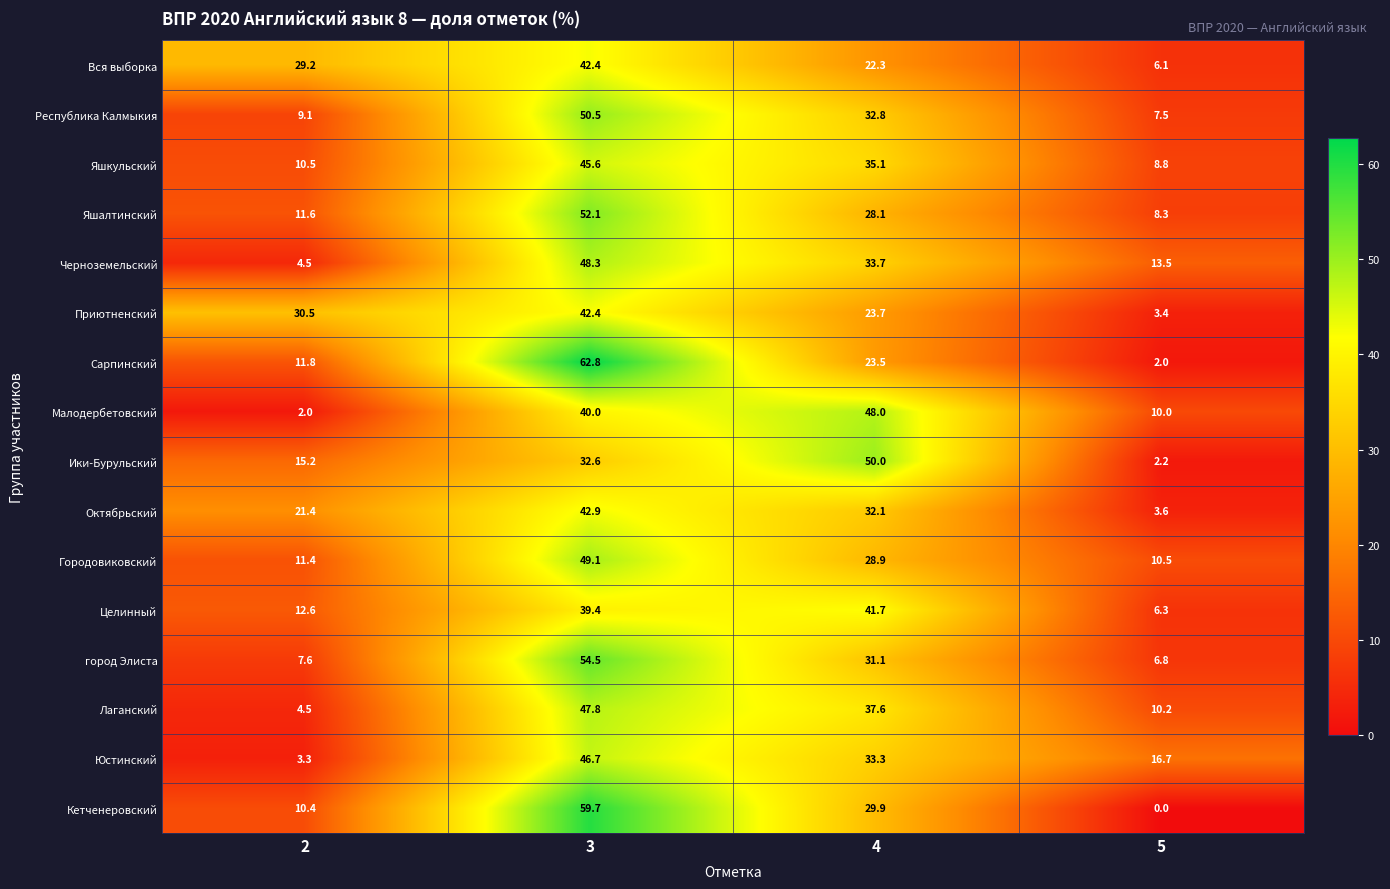

At which category is the sum across all series the highest?

3